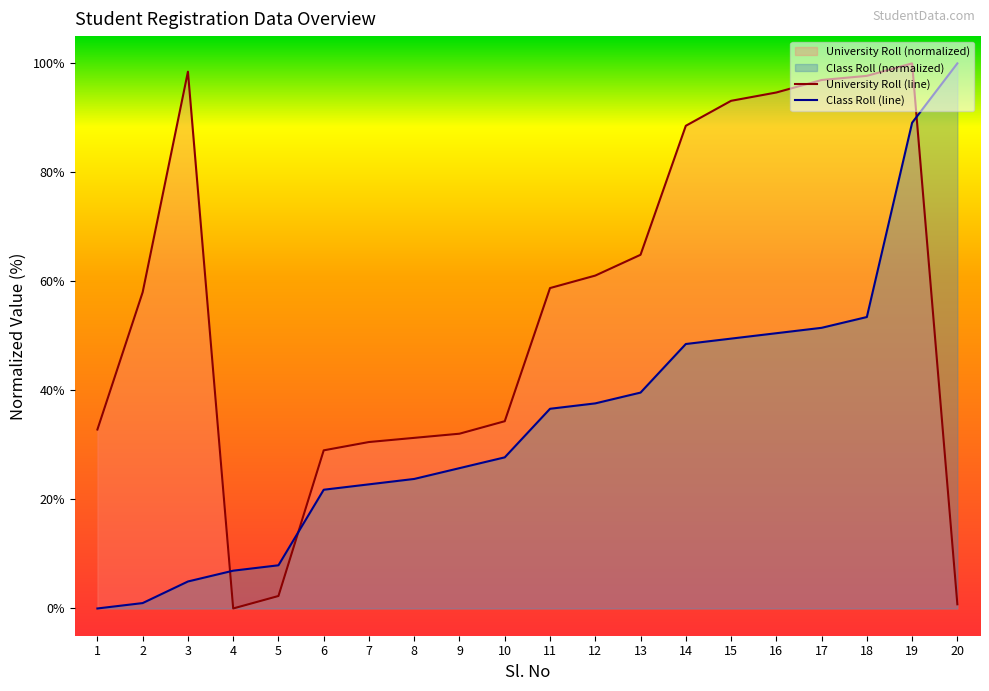

List the labels in order of value, largest first.

20, 19, 18, 17, 16, 15, 14, 13, 12, 11, 10, 9, 8, 7, 6, 5, 4, 3, 2, 1